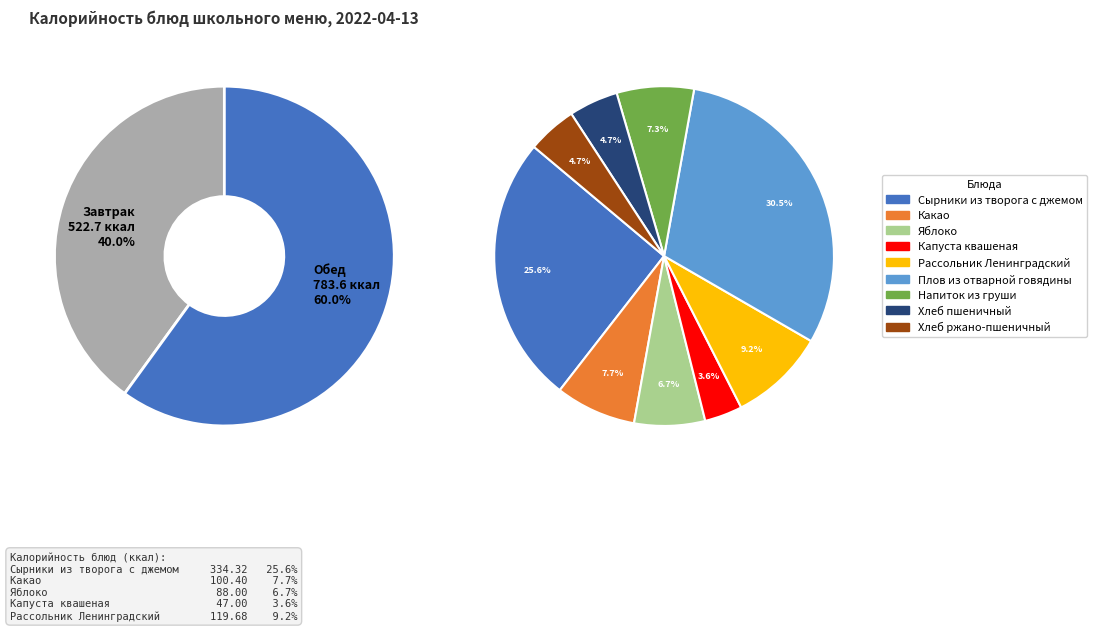

Which slice is the smallest?

Капуста квашеная